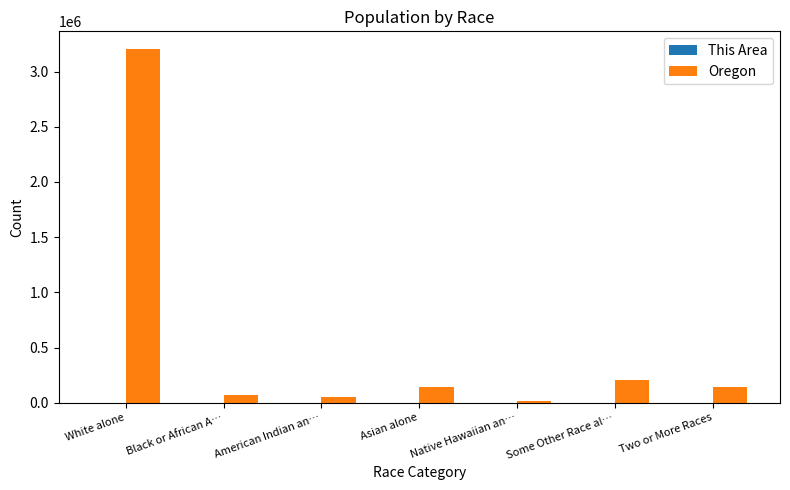

What is the maximum value shown in the chart?

3204614